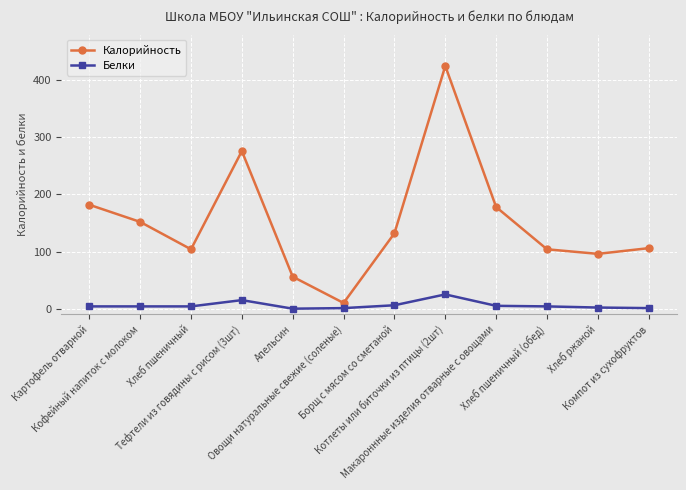

Rank the series by their maximum value, from highest to lowest.

Калорийность, Белки